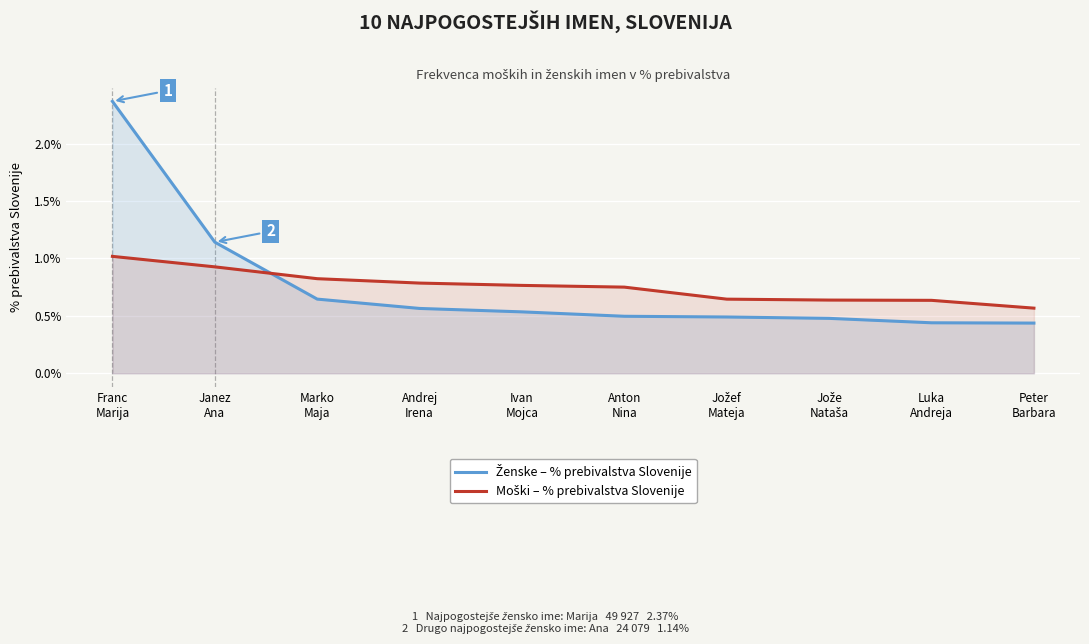

What is the spread (max minus min) of values at Andrej
Irena?

0.2